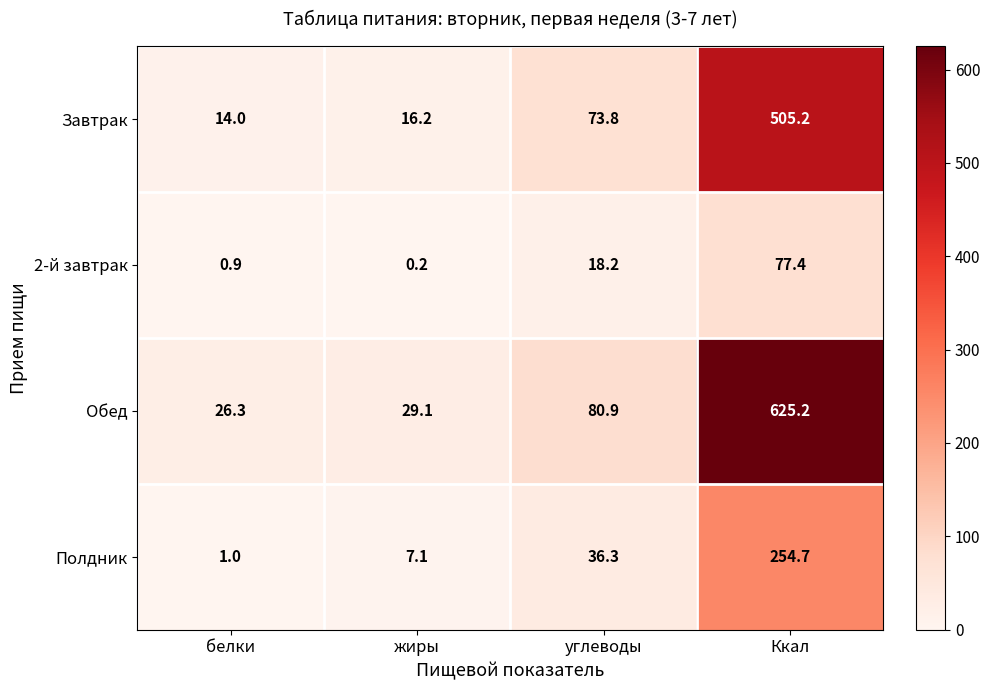

How many distinct data groups are displayed?

4